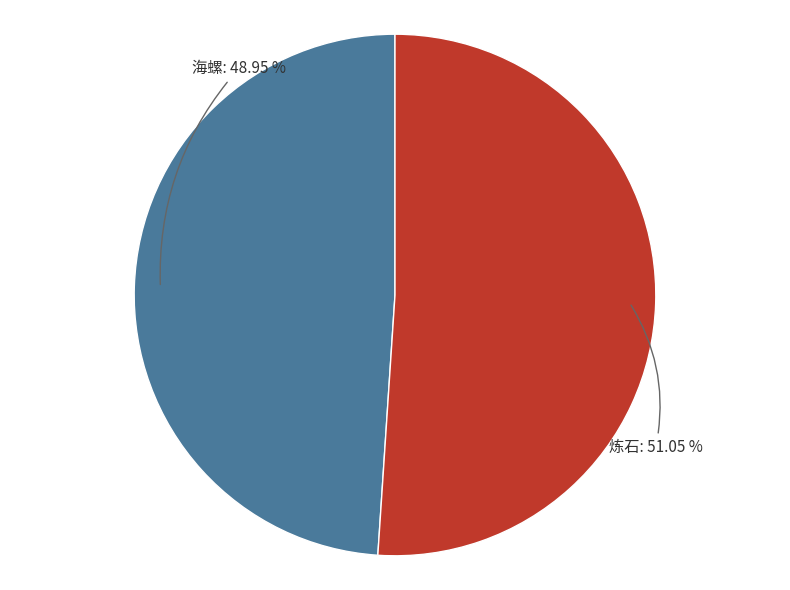

What is the smallest slice in the pie chart?

海螺